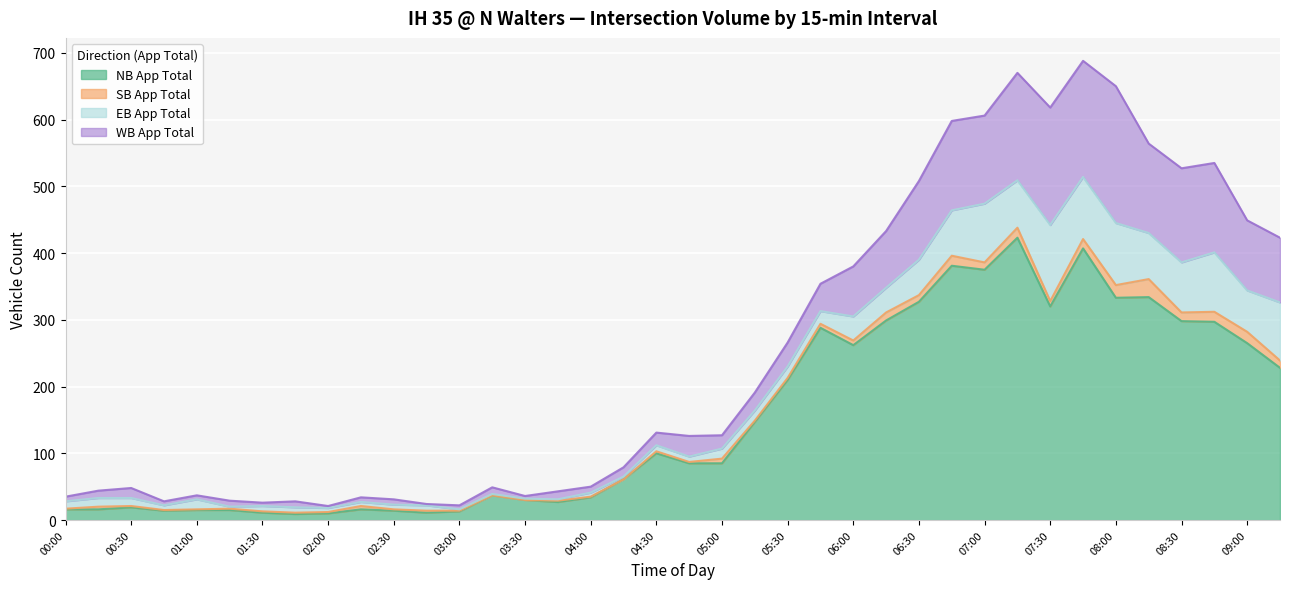

True or false: EB App Total and NB App Total intersect in this chart.

False